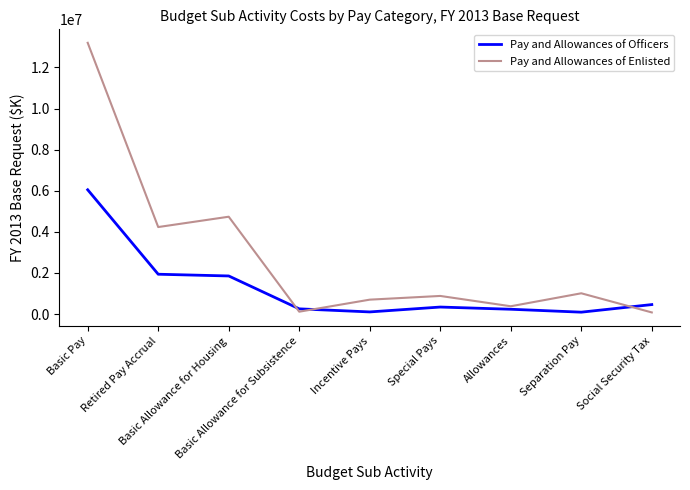

What is the lowest value of the Pay and Allowances of Officers series?

90679